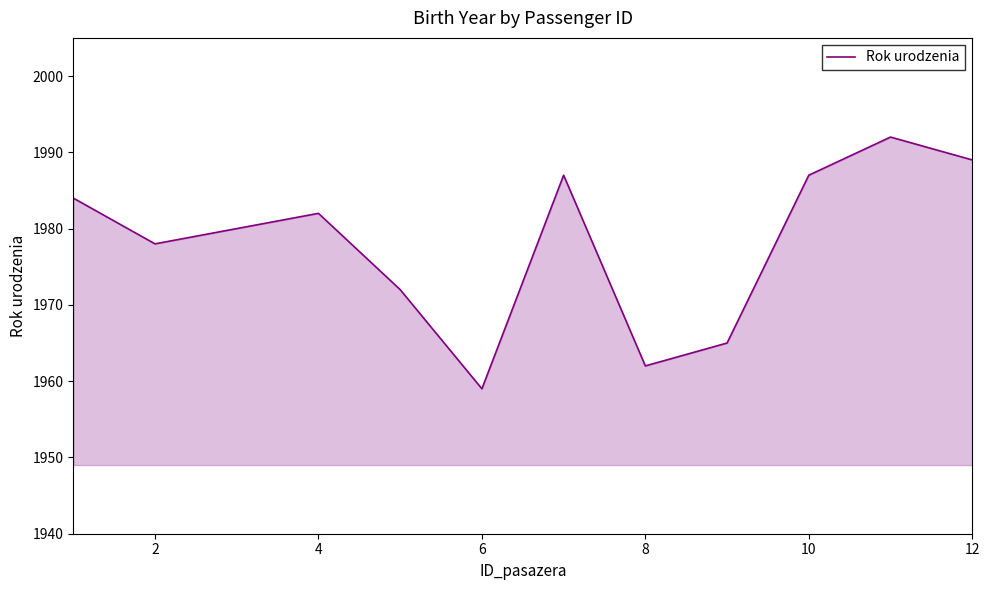

What is the smallest value displayed?

1959